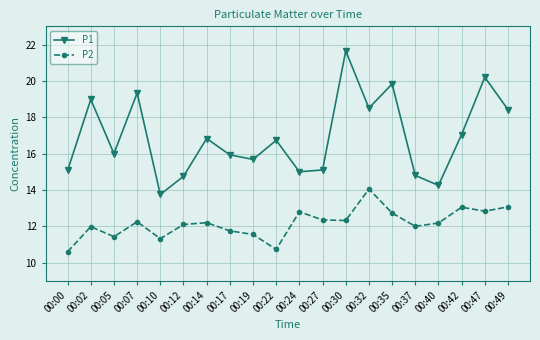

What value does the P2 series have at 00:37?

12.0